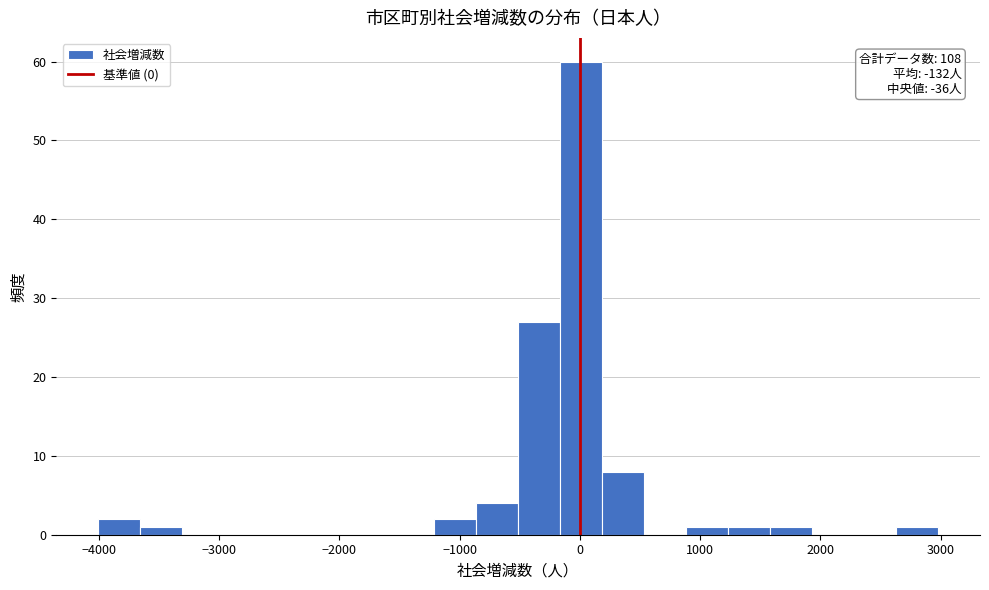

Around what value on the x-axis is the tallest bar? Give the approximate position of its centre, as read against the axis.

0